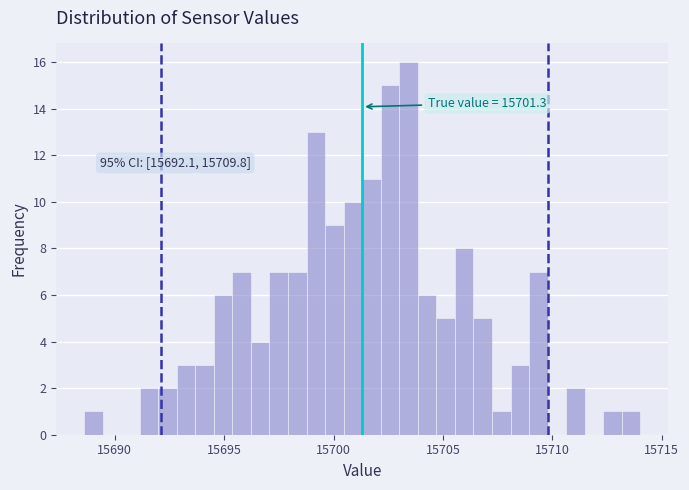

Around what value on the x-axis is the tallest bar? Give the approximate position of its centre, as read against the axis.

15703.5